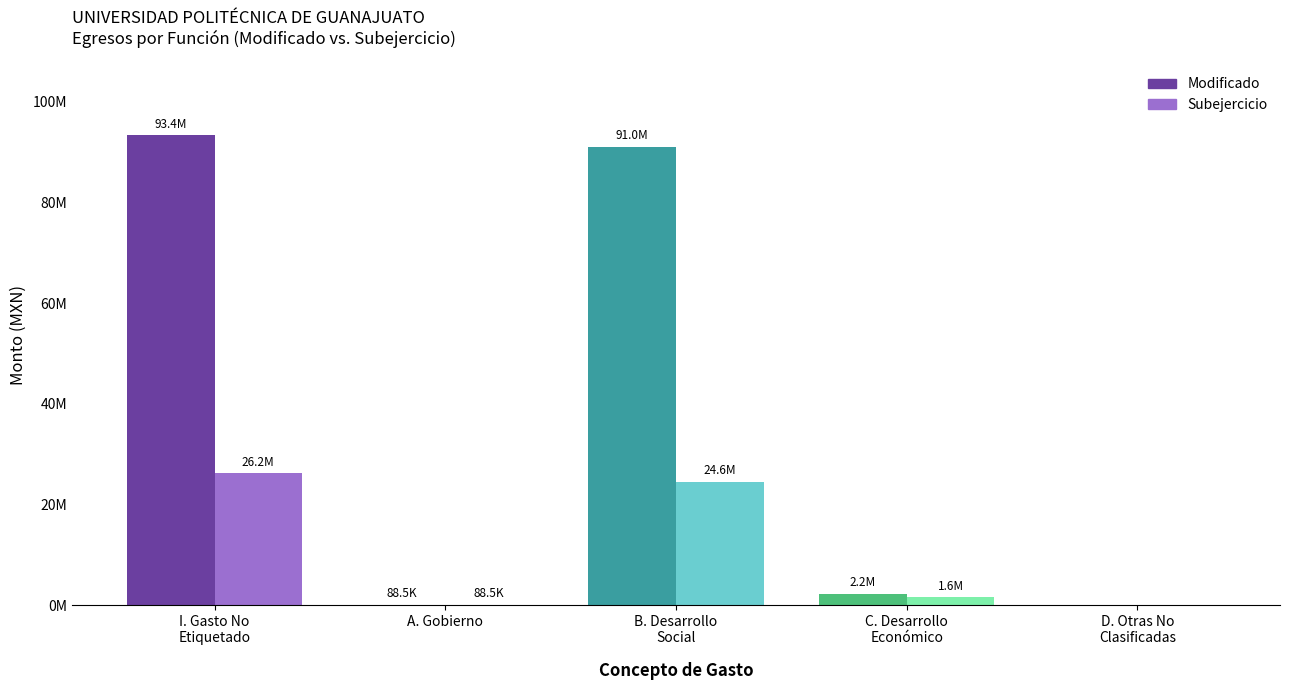

What are all the series names shown in the legend?

Modificado, Subejercicio